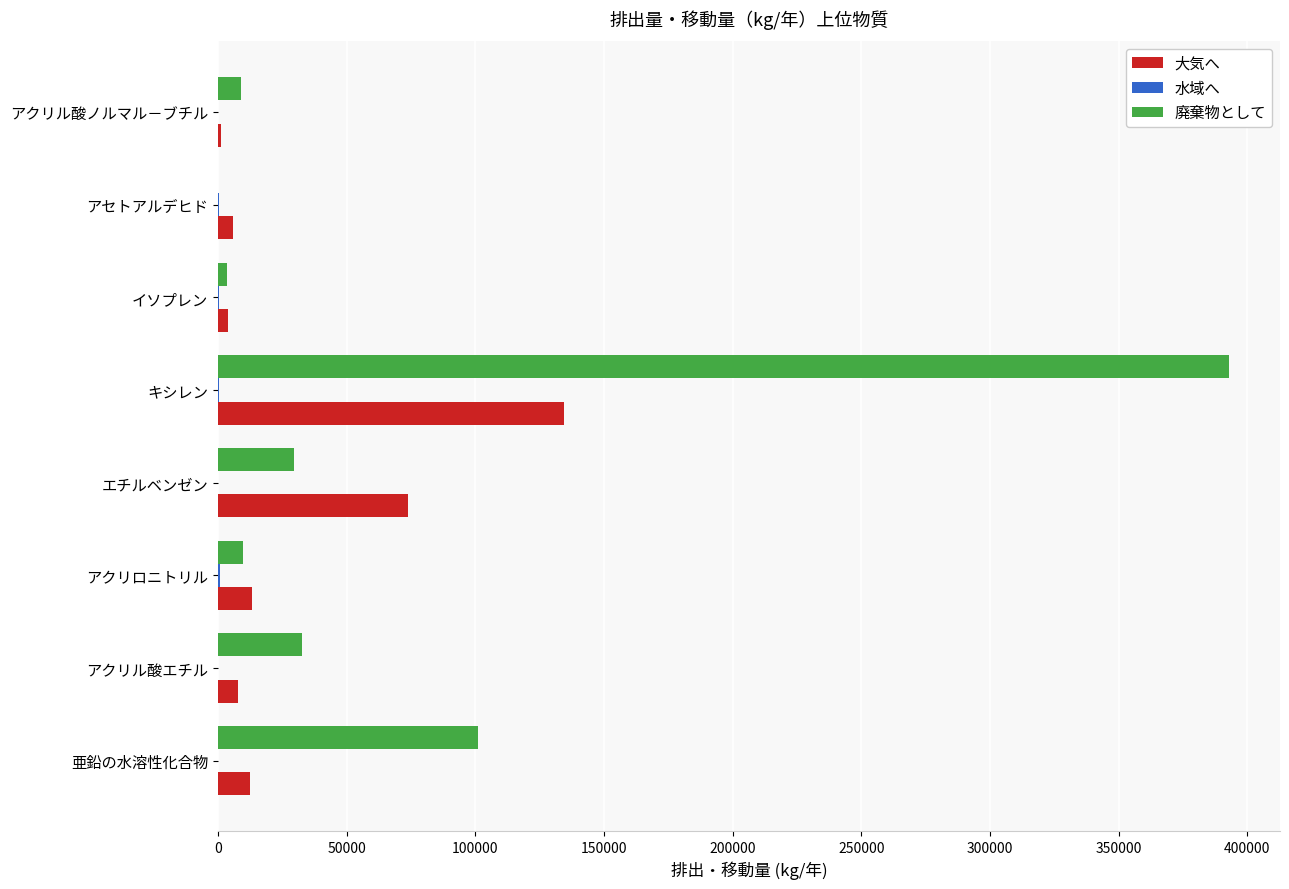

Which series has the largest total across all categories?

廃棄物として